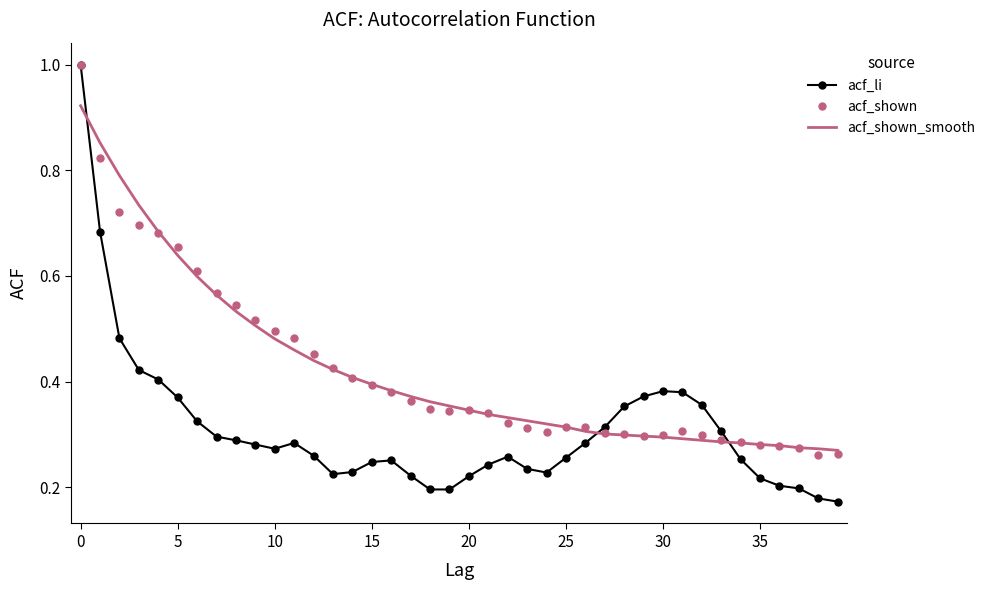

Which series has the widest spread of values?

acf_li